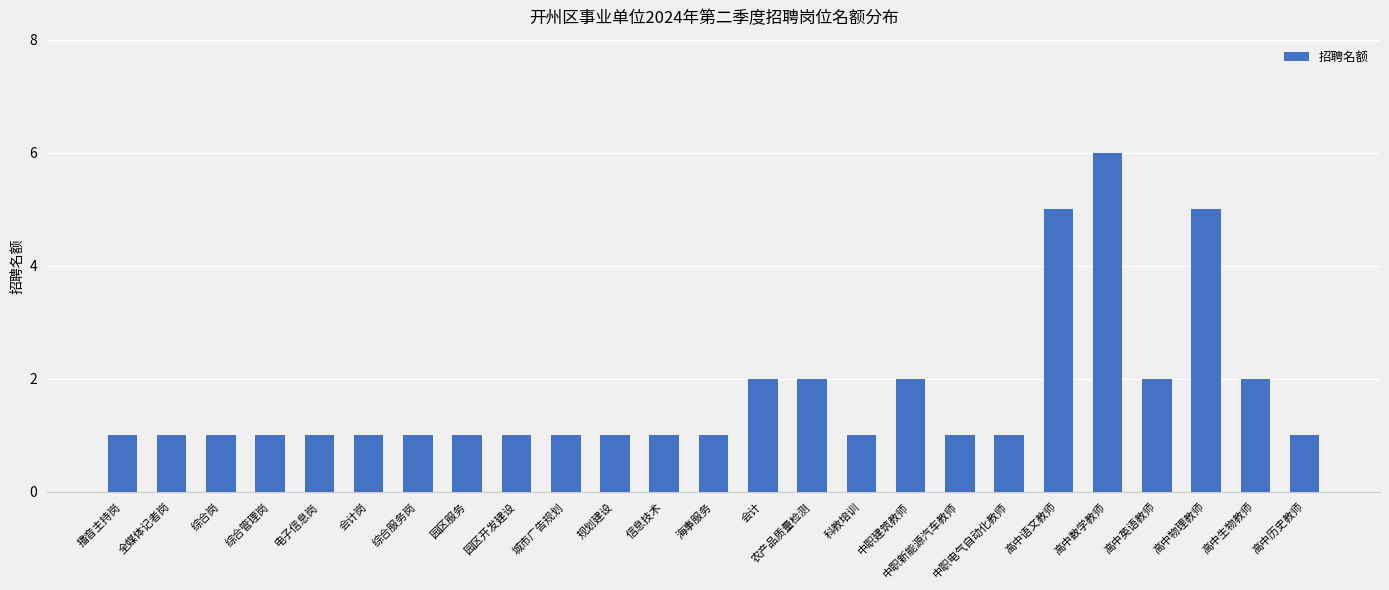

The value at 科教培训 is 1. True or false?

True